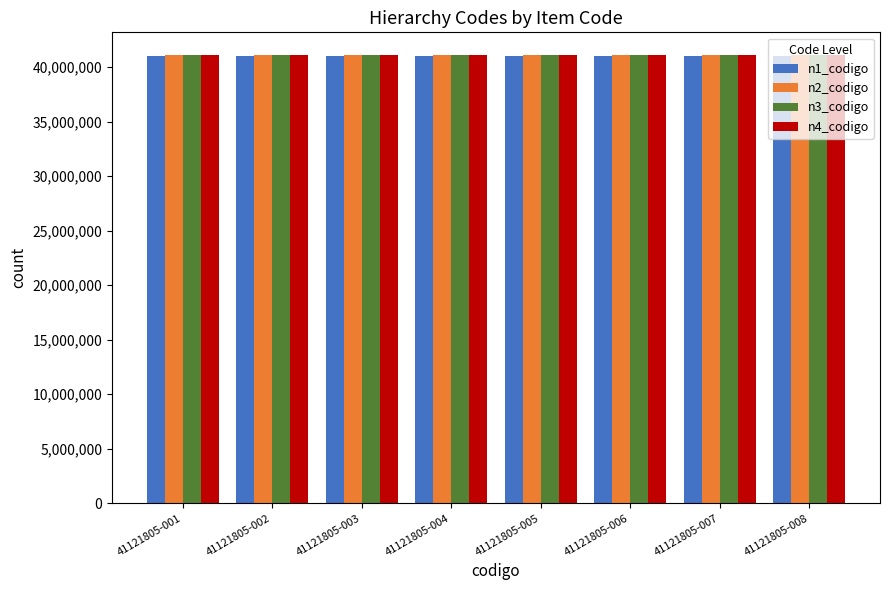

What is the lowest value of the n4_codigo series?

41121805